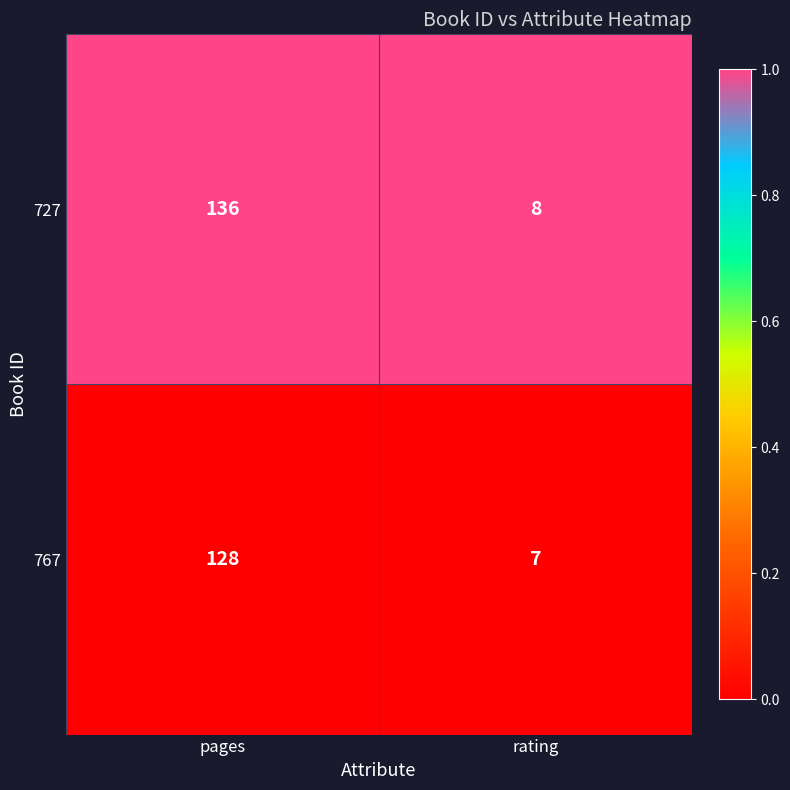

At which category is the sum across all series the highest?

pages